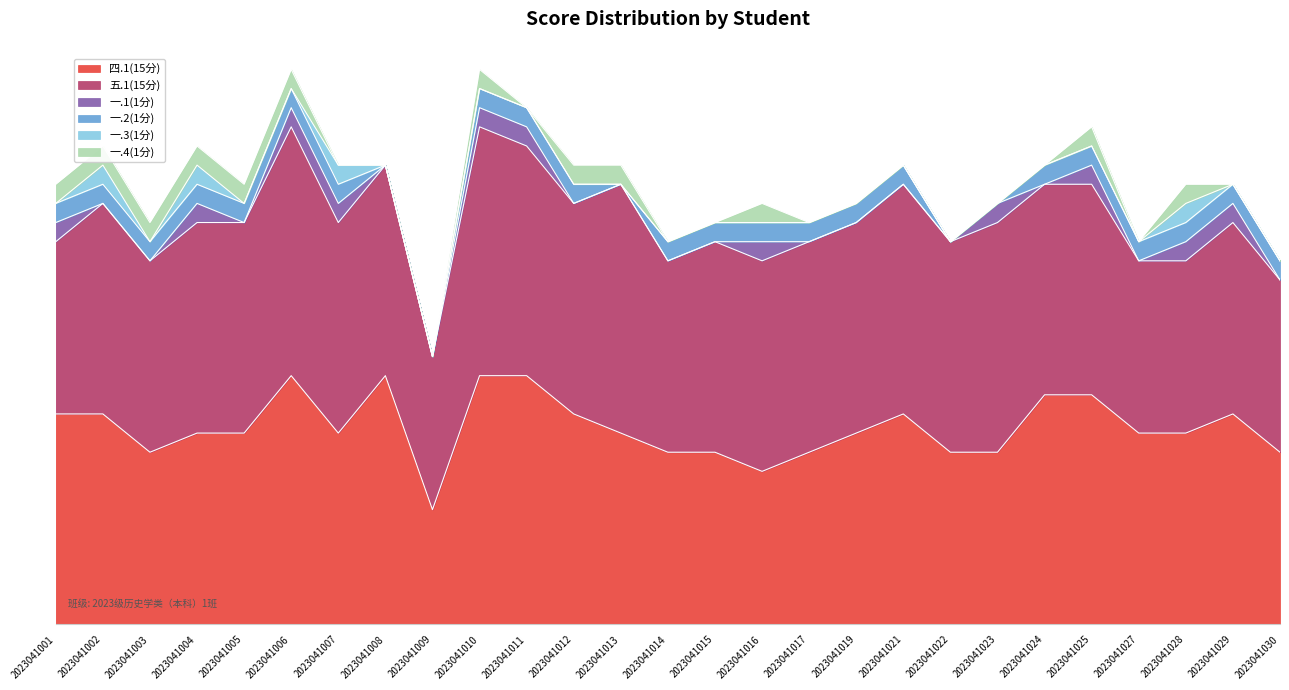

How many 五.1(15分) values are between 10 and 11?

16